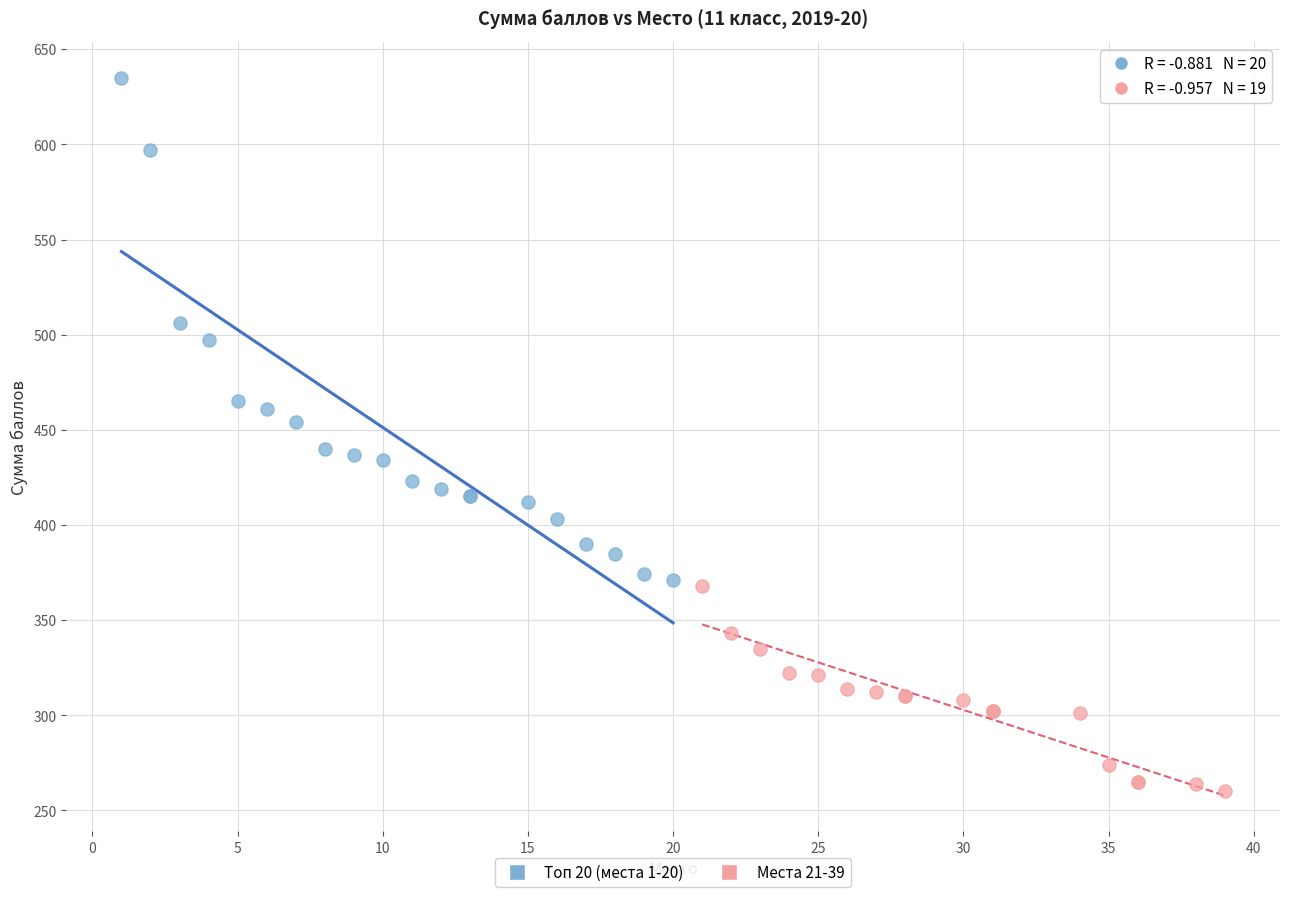

Which series reaches the maximum Y coordinate?

Топ 20 (места 1-20)